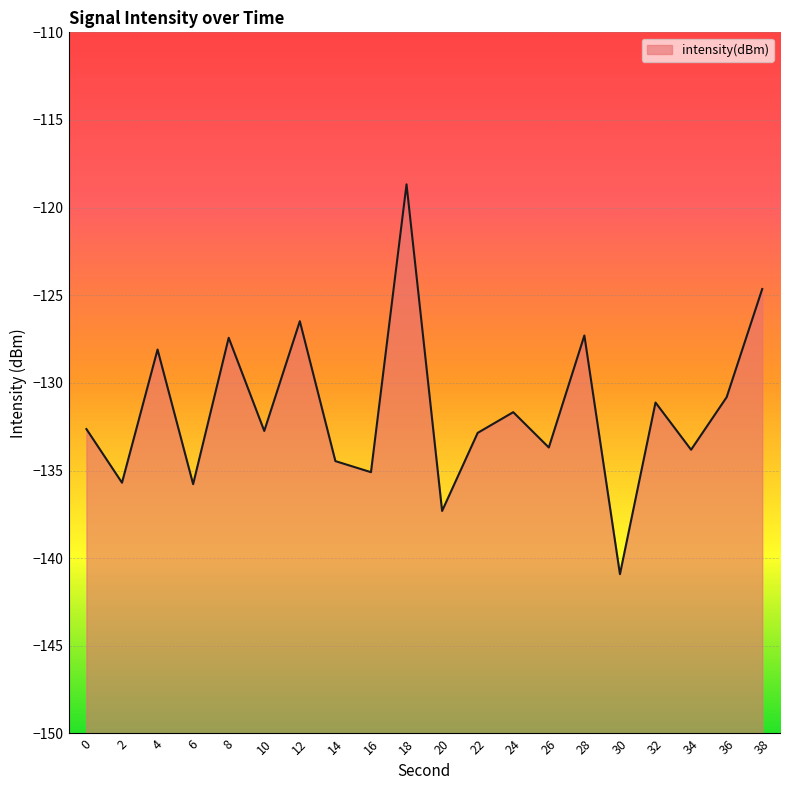

List the labels in order of value, smallest first.

30, 20, 6, 2, 16, 14, 34, 26, 22, 10, 0, 24, 32, 36, 4, 8, 28, 12, 38, 18